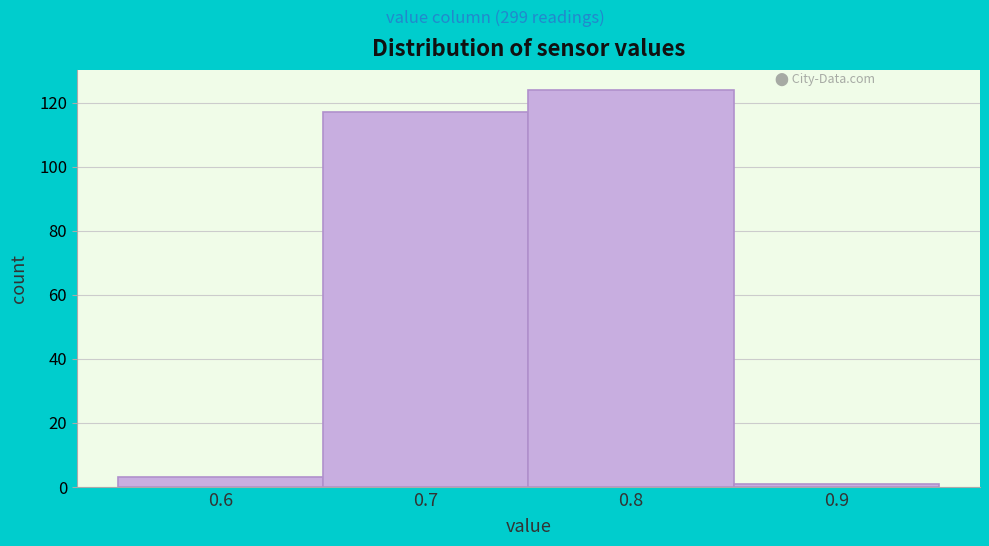

What is the height of the bar covering 0.75 to 0.85 on the x-axis? The values are not printed on the chart, so give them approximately, as read against the axis.

124